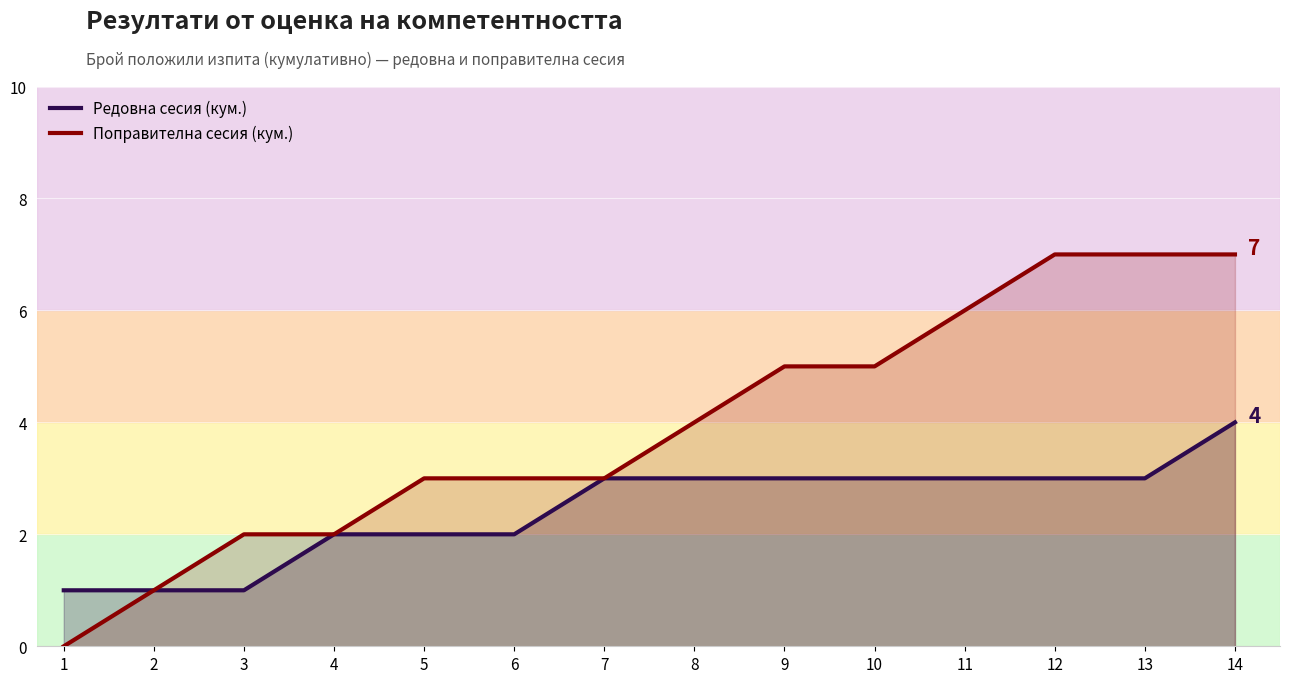

List the labels in order of Поправителна сесия (кум.) value, smallest first.

1, 2, 3, 4, 5, 6, 7, 8, 9, 10, 11, 12, 13, 14